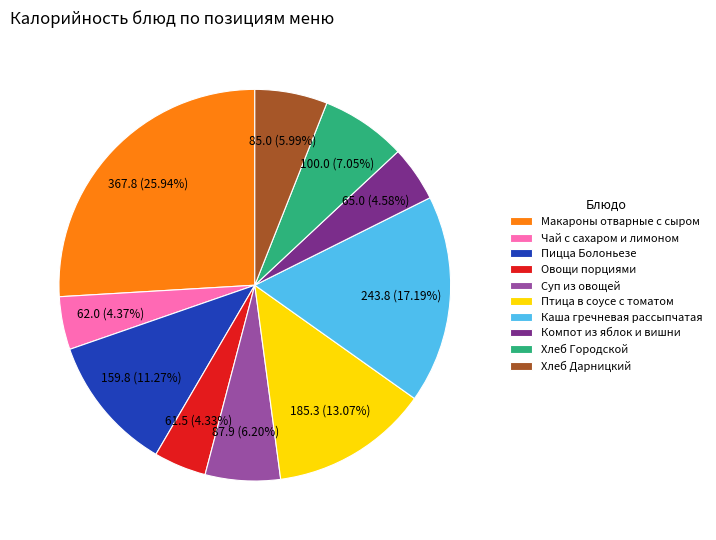

Is the sum of Птица в соусе с томатом and Хлеб Дарницкий greater than half?

No